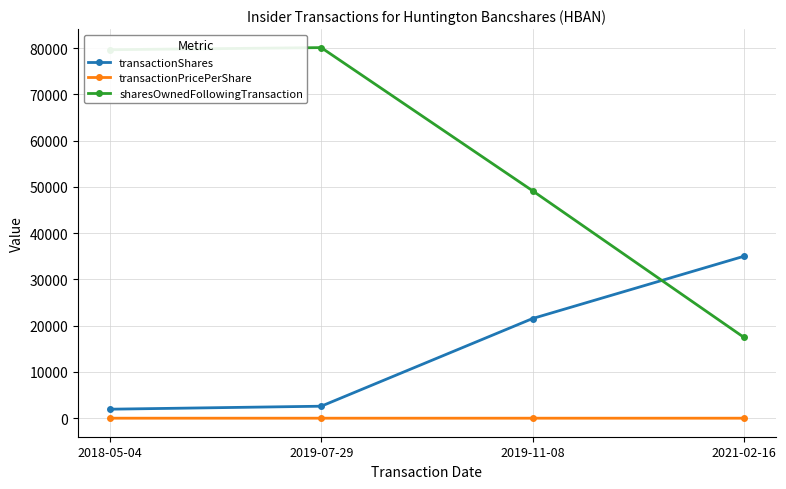

How many lines are shown in the chart?

3